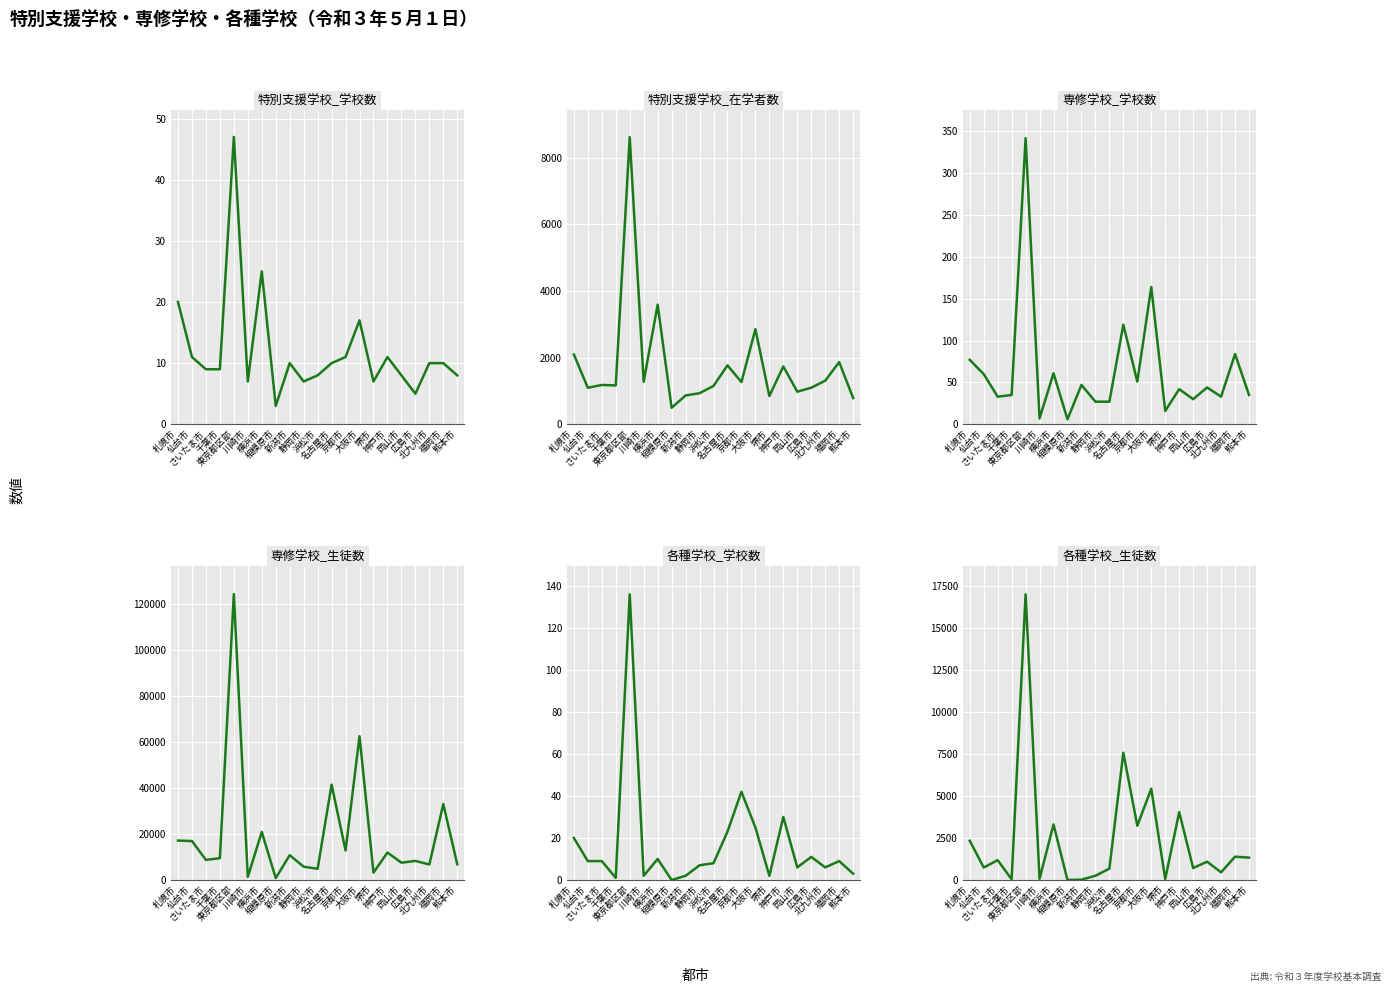

What is the sum of all 専修学校_学校数 values?

1340